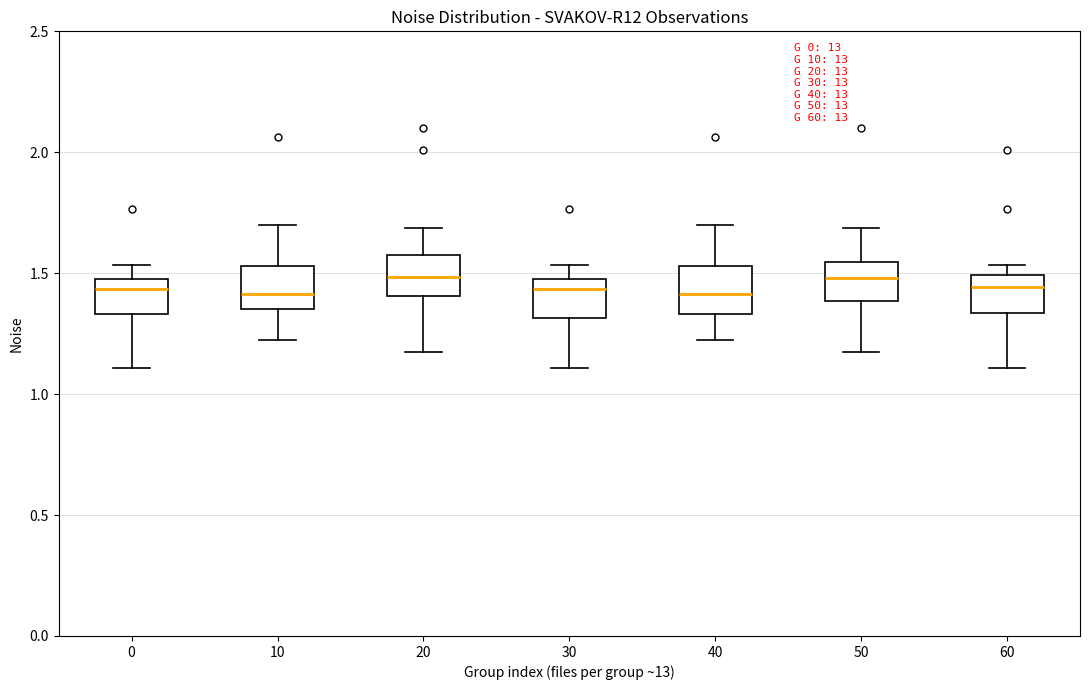

Reading left to right, transcribe this box plot: for each box, give where its median line is, the range the box spans, and where its two whiskers end, as read against the y-axis. The values are not printed on the chart, so give them approximately, as read against the axis.

0: median 1.45, box 1.35 to 1.50, whiskers 1.10 to 1.55
10: median 1.40, box 1.35 to 1.55, whiskers 1.25 to 1.70
20: median 1.50, box 1.40 to 1.55, whiskers 1.15 to 1.70
30: median 1.45, box 1.30 to 1.50, whiskers 1.10 to 1.55
40: median 1.40, box 1.35 to 1.55, whiskers 1.25 to 1.70
50: median 1.50, box 1.40 to 1.55, whiskers 1.15 to 1.70
60: median 1.45, box 1.35 to 1.50, whiskers 1.10 to 1.55